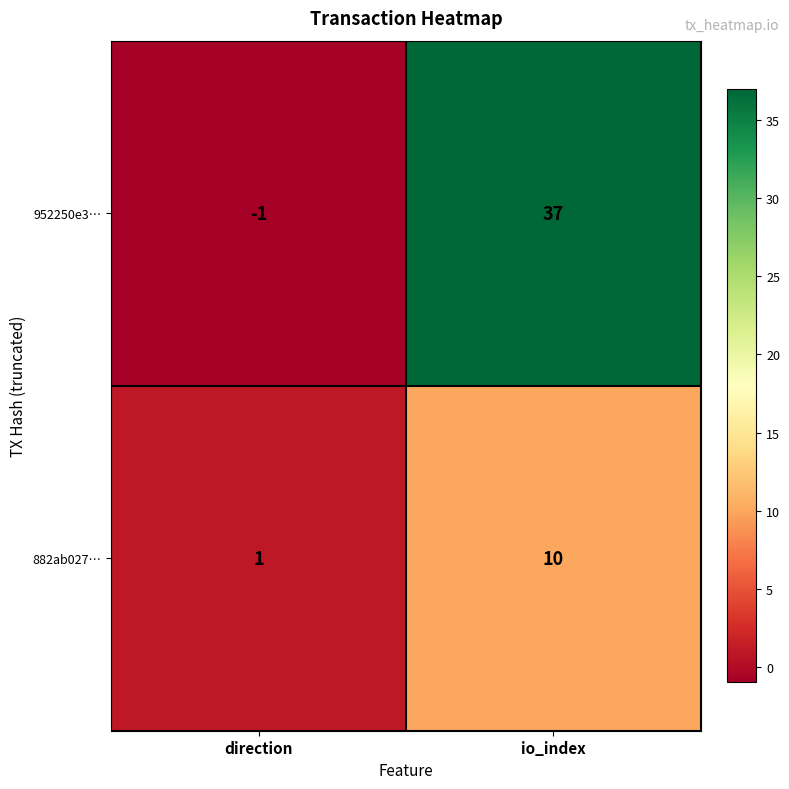

Which series changed the most between direction and io_index?

952250e3…